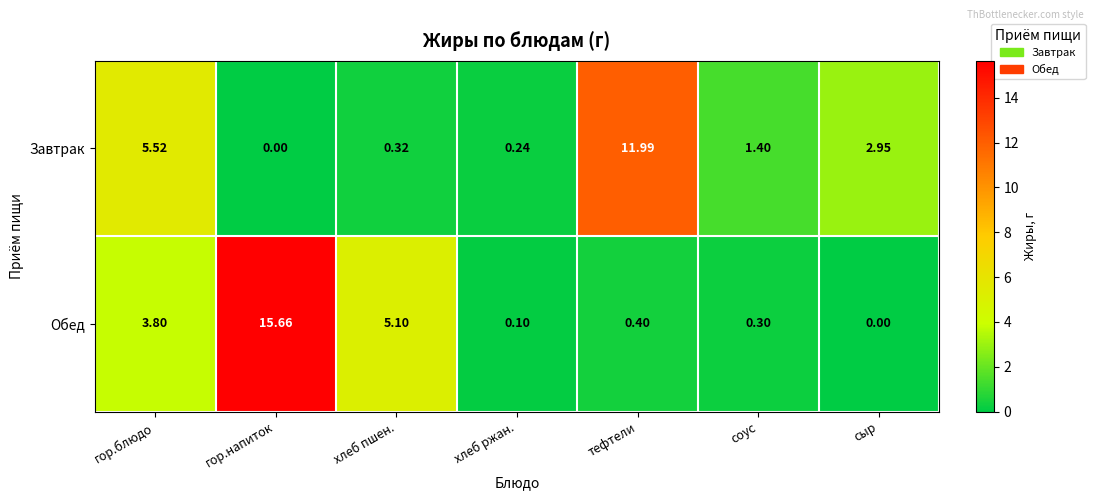

Which label corresponds to the largest value in the chart?

гор.напиток